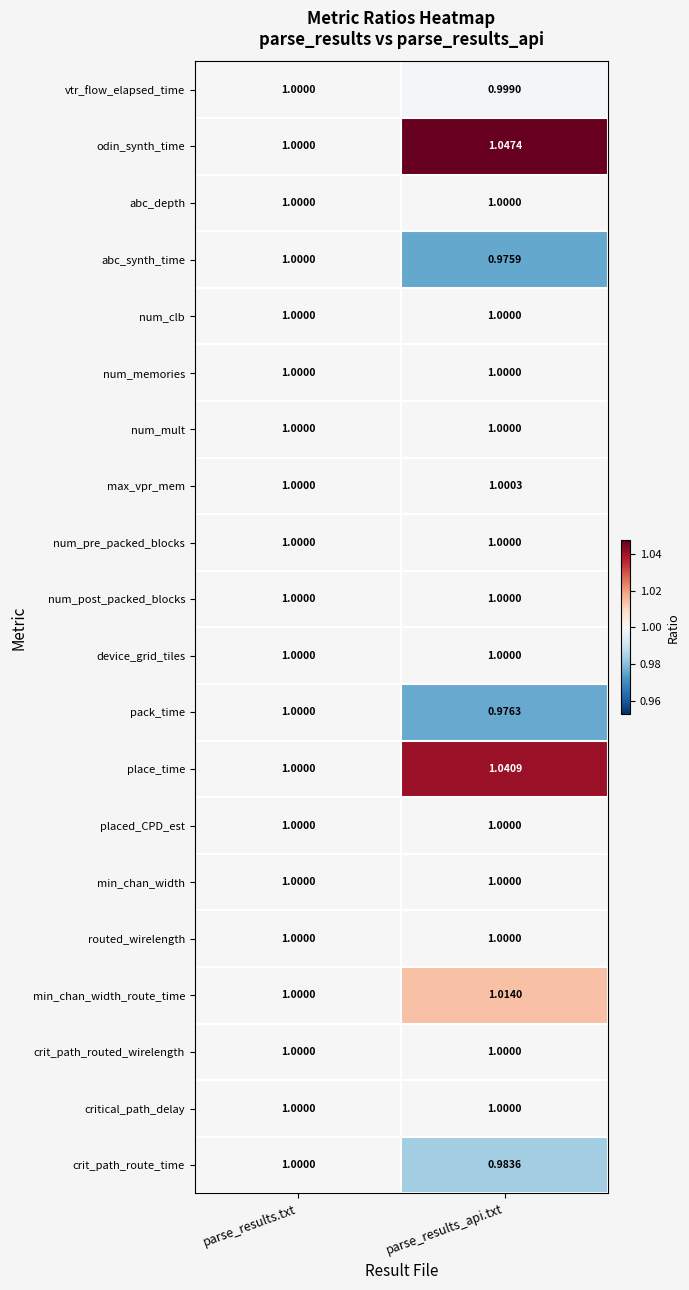

Between parse_results.txt and parse_results_api.txt, which series saw the biggest shift?

odin_synth_time